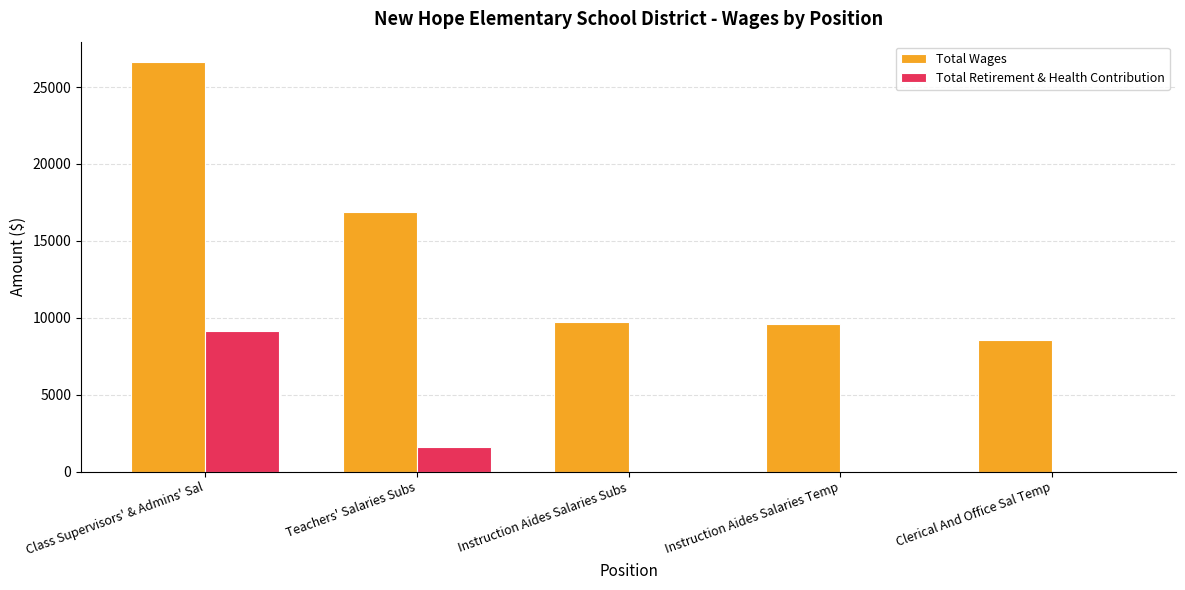

How many data points does each series have?

5